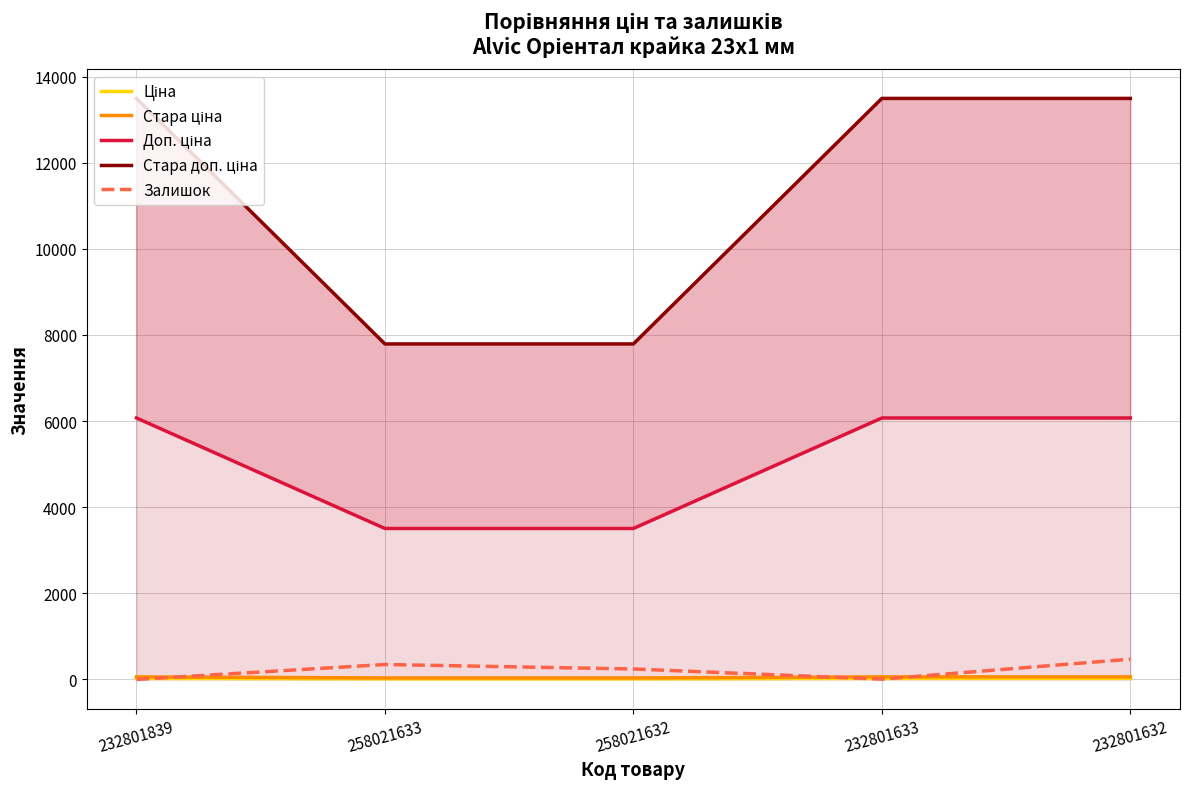

Which series changed the most between 258021633 and 232801633?

Стара доп. ціна